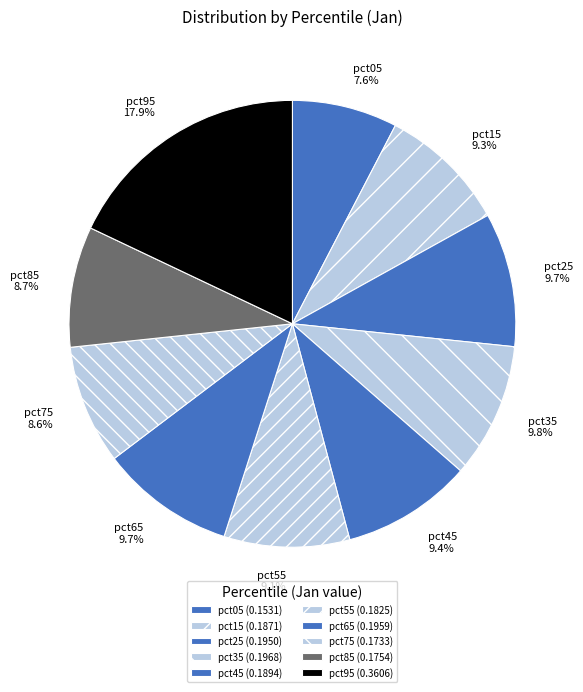

Count the number of slices in the pie.

10